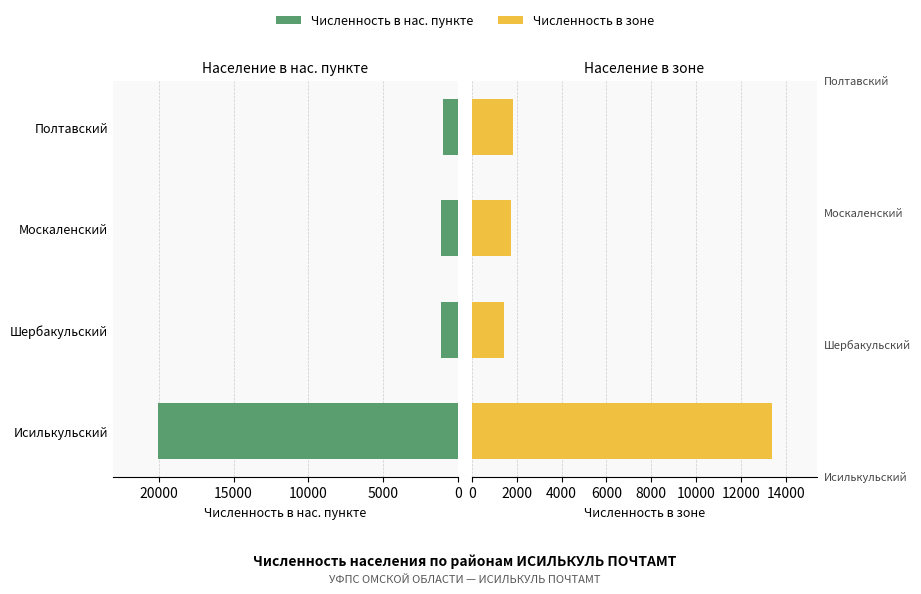

Which series has the largest total across all categories?

Численность в нас. пункте